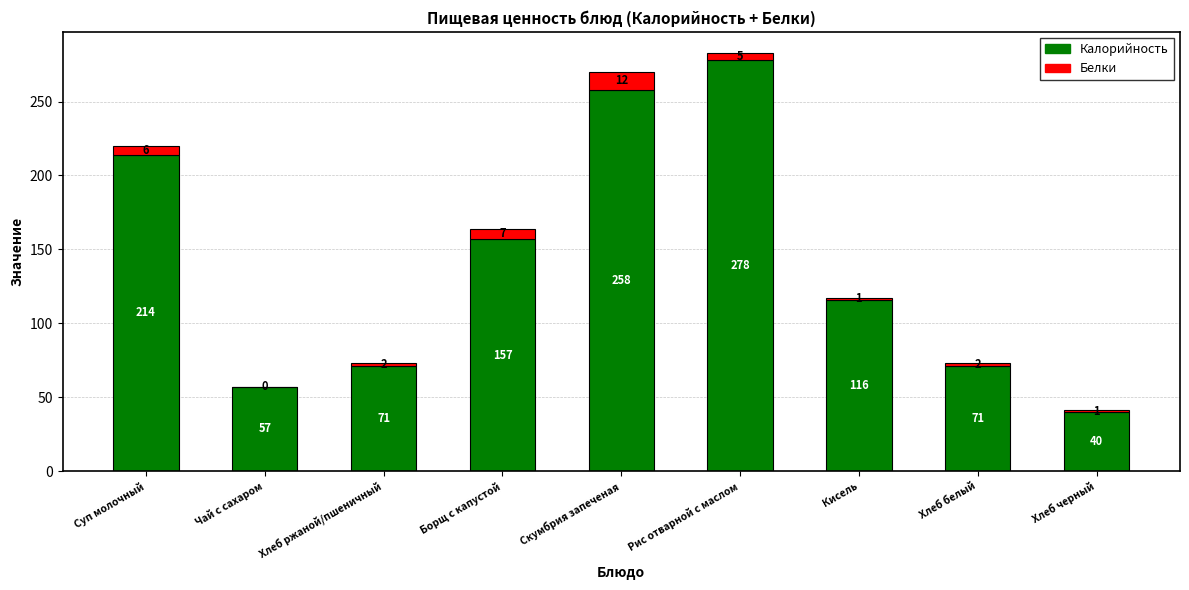

What is the total value across all series at Борщ с капустой?

164